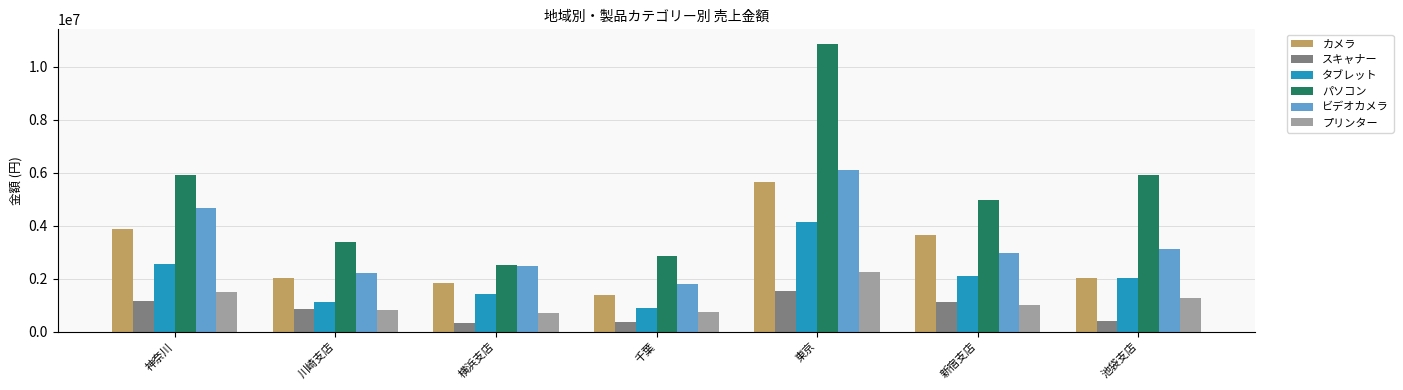

Is it true that ビデオカメラ equals 4430056 at 池袋支店?

False